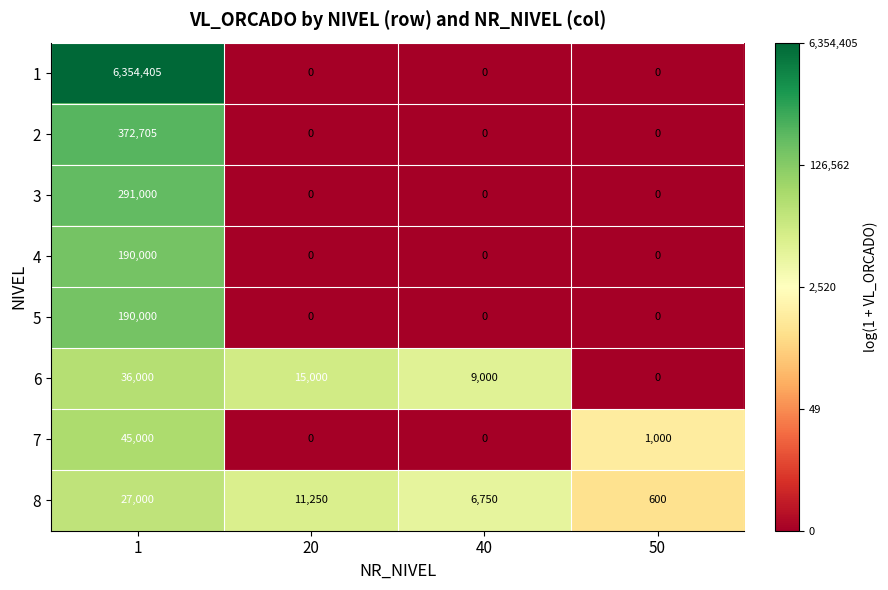

Where is 7 nearest to the value 22500?

50